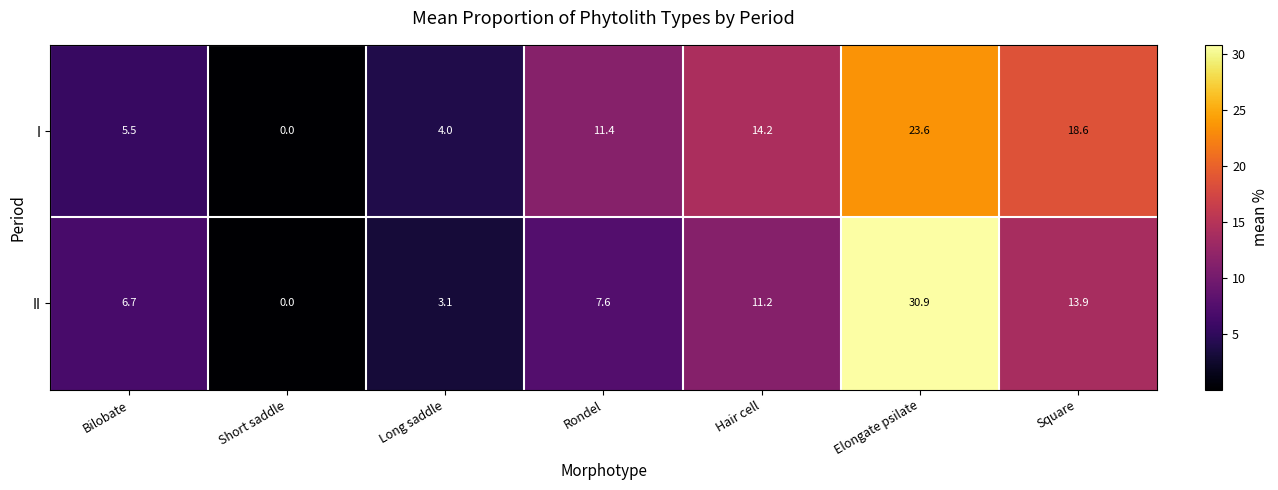

Reading right to left, list all the values displayed in this chart.

I: 18.6	23.6	14.2	11.4	4.0	0.0	5.5
II: 13.9	30.9	11.2	7.6	3.1	0.0	6.7